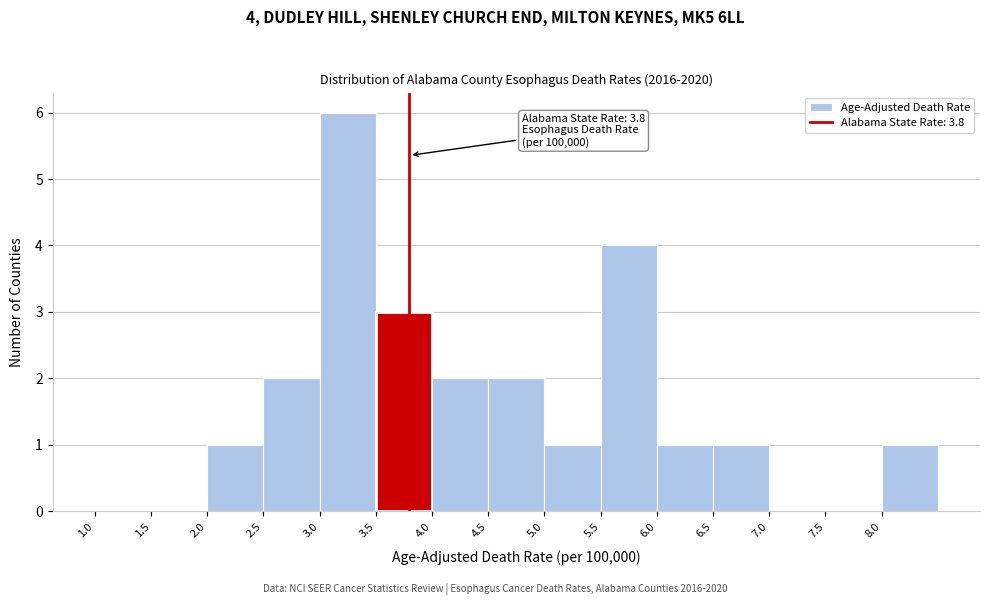

Over which range of the x-axis is the bar tallest?

3.0 to 3.5